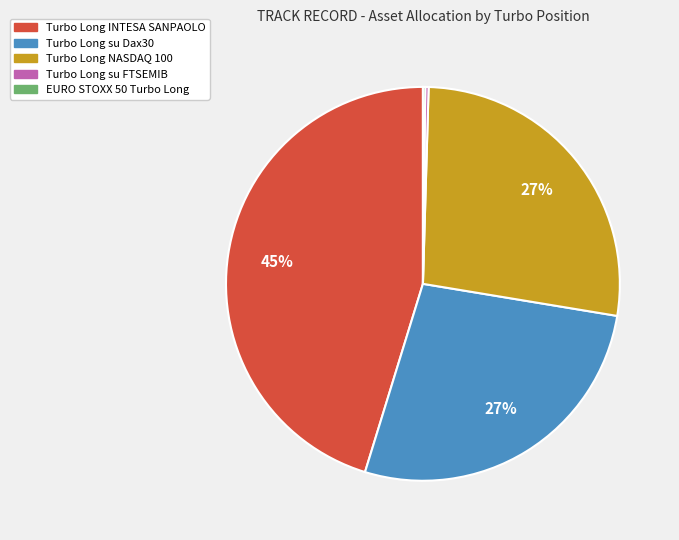

To the nearest percent, what percentage of the pie is Turbo Long su Dax30?

27%